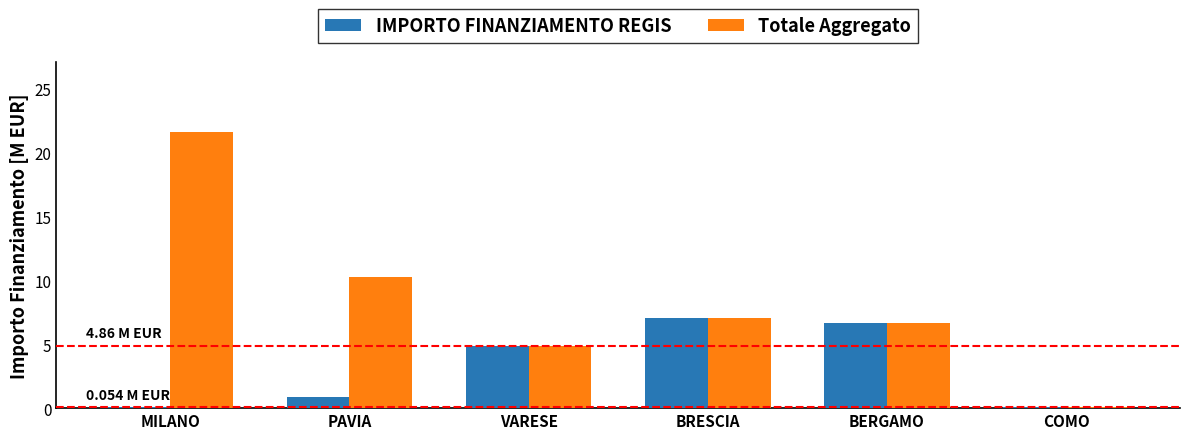

What is the sum of the Totale Aggregato values at BRESCIA and BERGAMO?

13.7